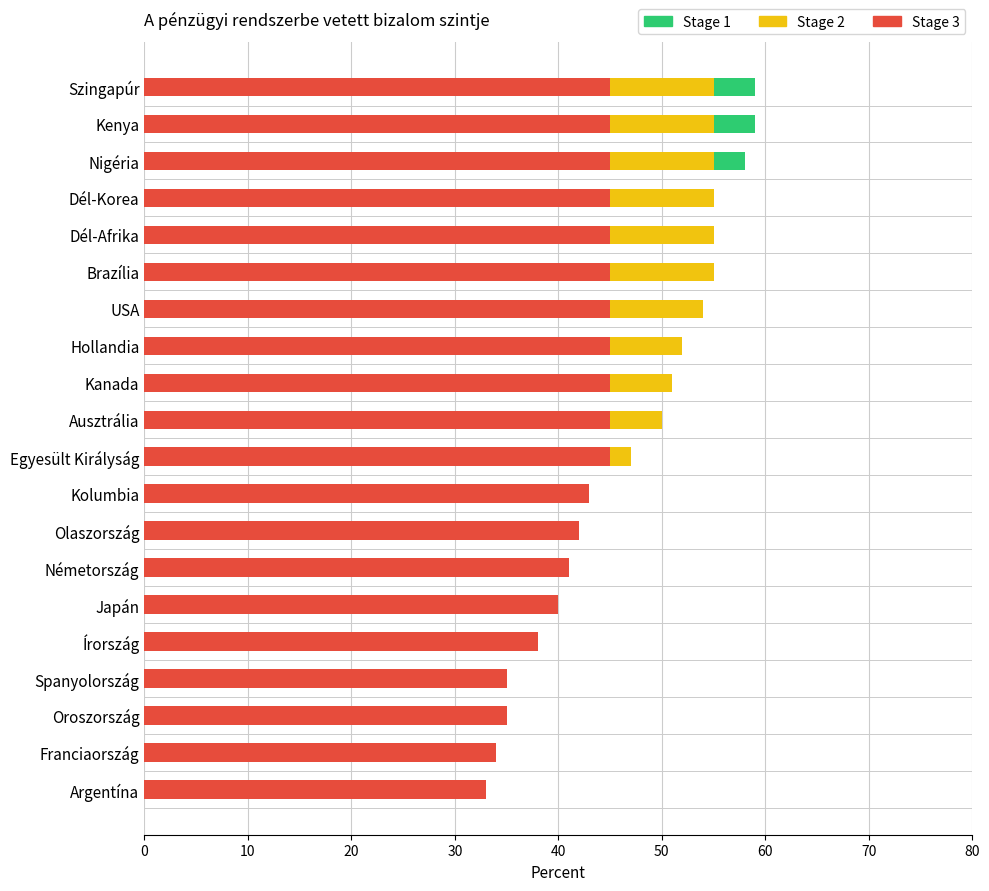

What is the sum of all Stage 1 values?

836